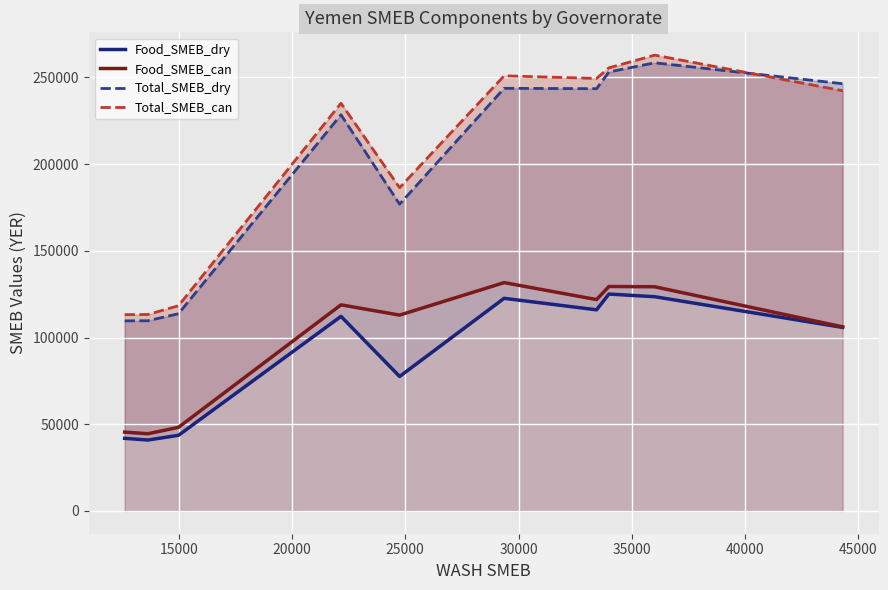

Rank the series by their maximum value, from highest to lowest.

Total_SMEB_can, Total_SMEB_dry, Food_SMEB_can, Food_SMEB_dry